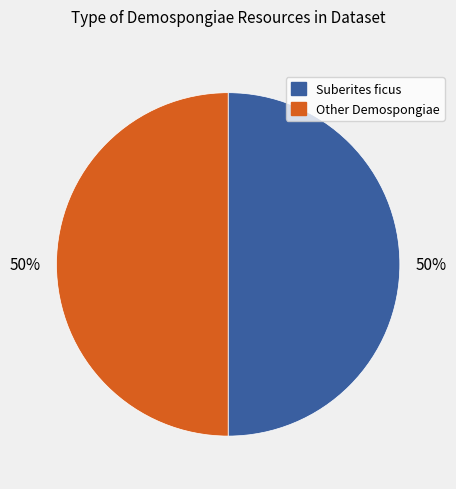

What percentage is the Other Demospongiae slice, to the nearest percent?

50%